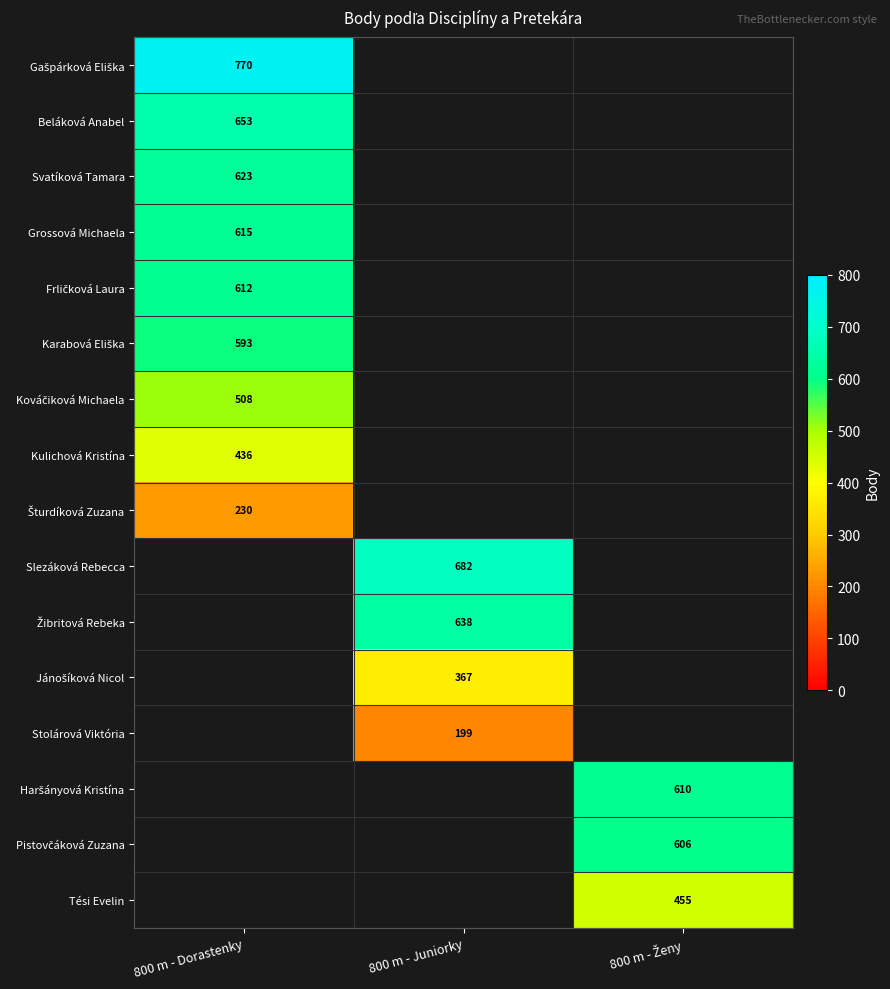

What is the smallest value displayed?

199.0